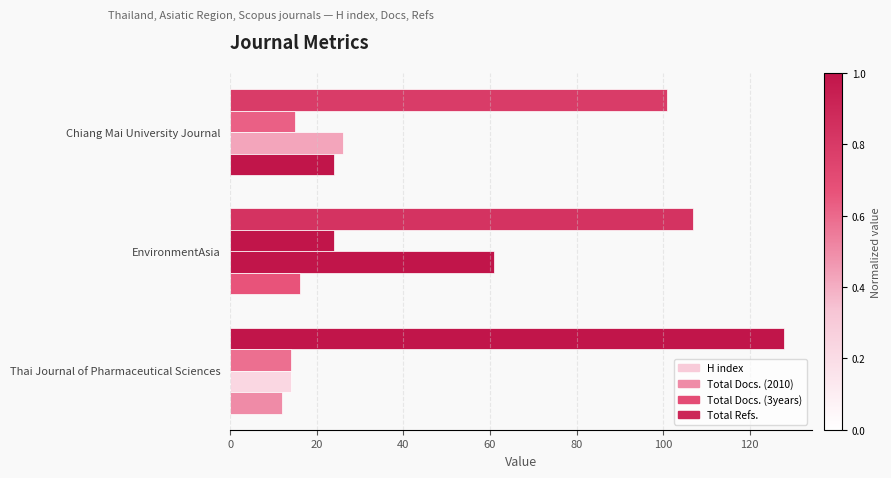

What is the sum of all Total Refs. values?

52